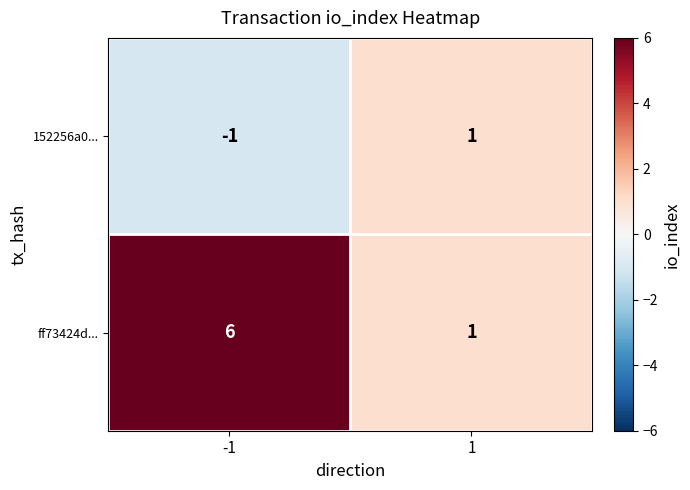

True or false: 152256a0... has a value of -1 at -1.

True